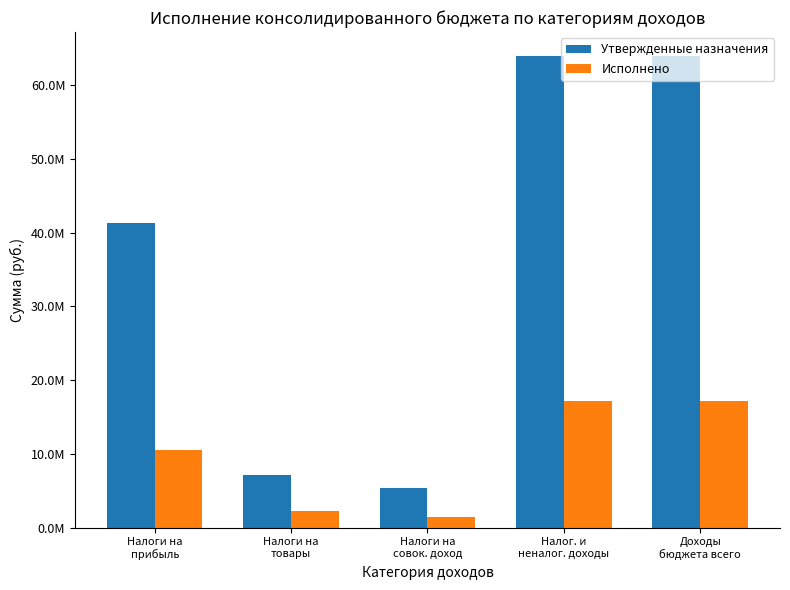

What is the label of the 4th bar from the right?

Налоги на
товары